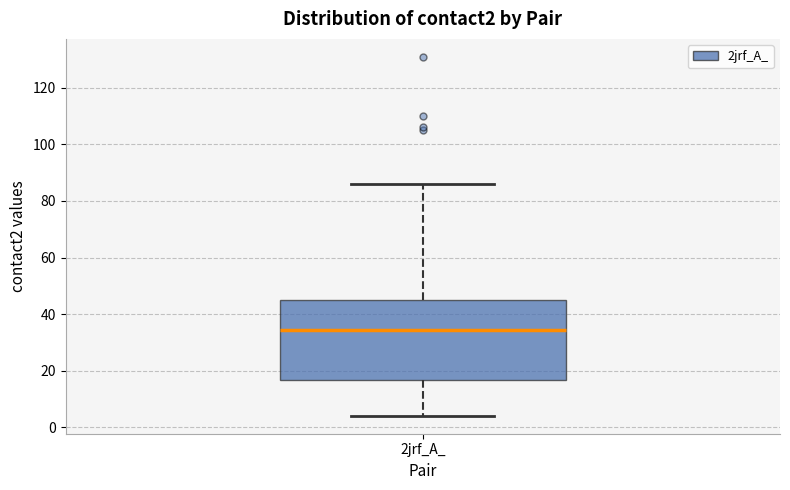

Read this box plot against the y-axis: the position of the median line, the range covered by the box, and the ends of both whiskers. The values are not printed on the chart, so give them approximately, as read against the axis.

median 34, box 16 to 46, whiskers 4 to 86